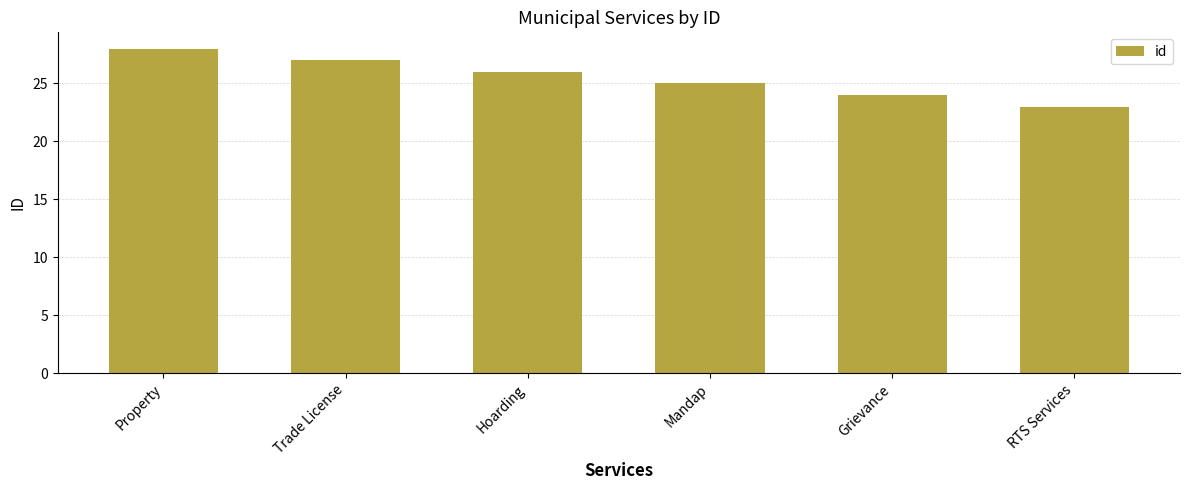

How many series are shown in this chart?

1